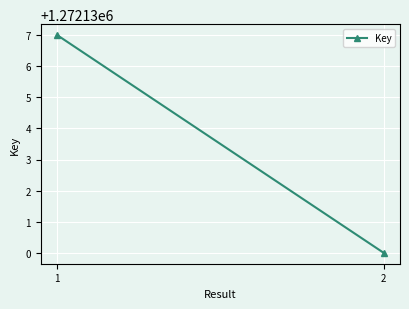

What is the value of the 1st point from the left?

1272137